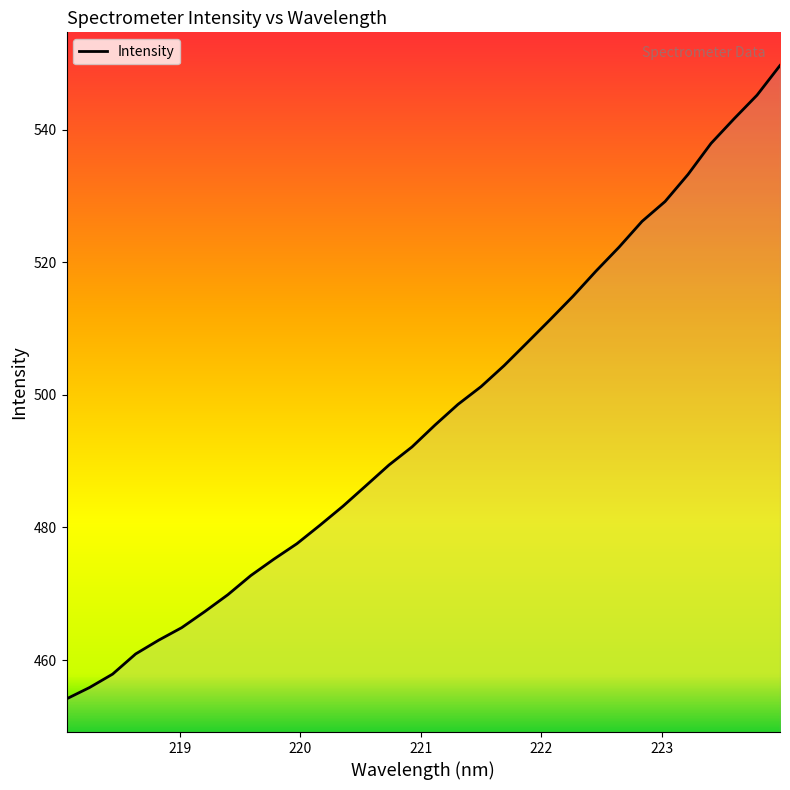

What is the maximum value shown in the chart?

549.7